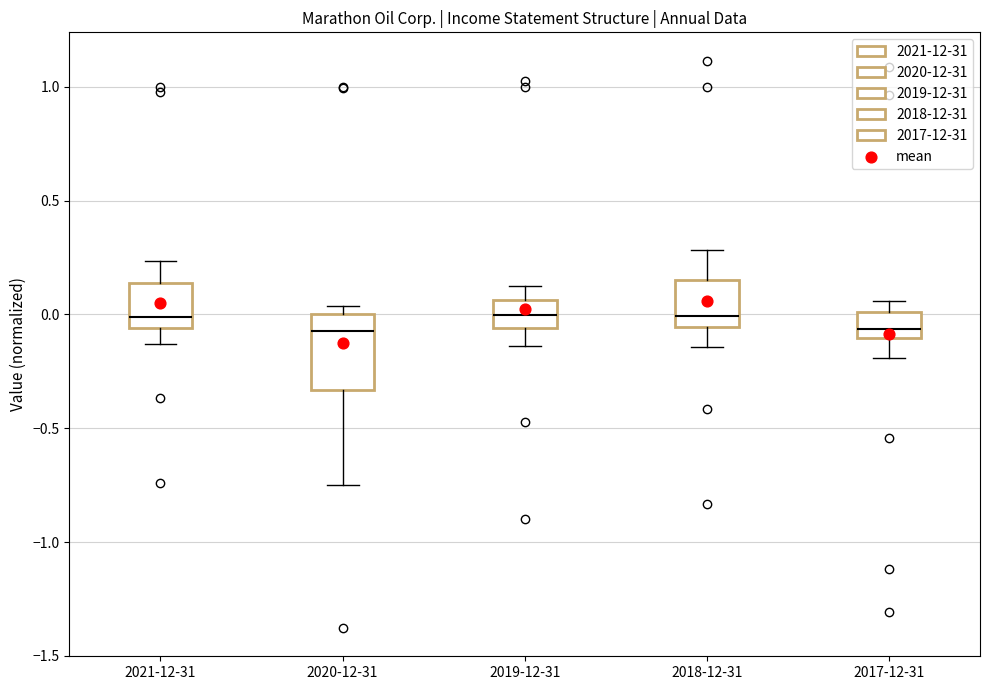

Where does the median line of the box for 2020-12-31 sit on the y-axis? The values are not printed on the chart, so give them approximately, as read against the axis.

-0.05